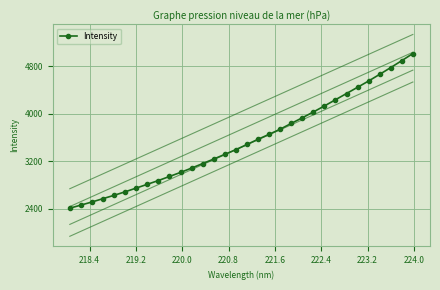

What is the value of the Intensity point at the 16th from the left?

3395.7